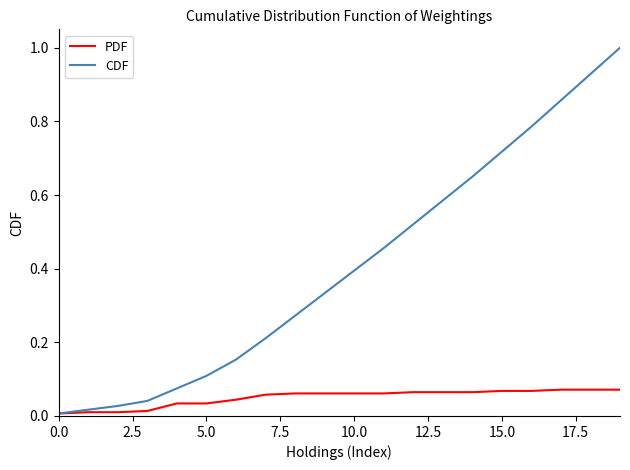

List the series in order of their overall mean, lowest first.

PDF, CDF